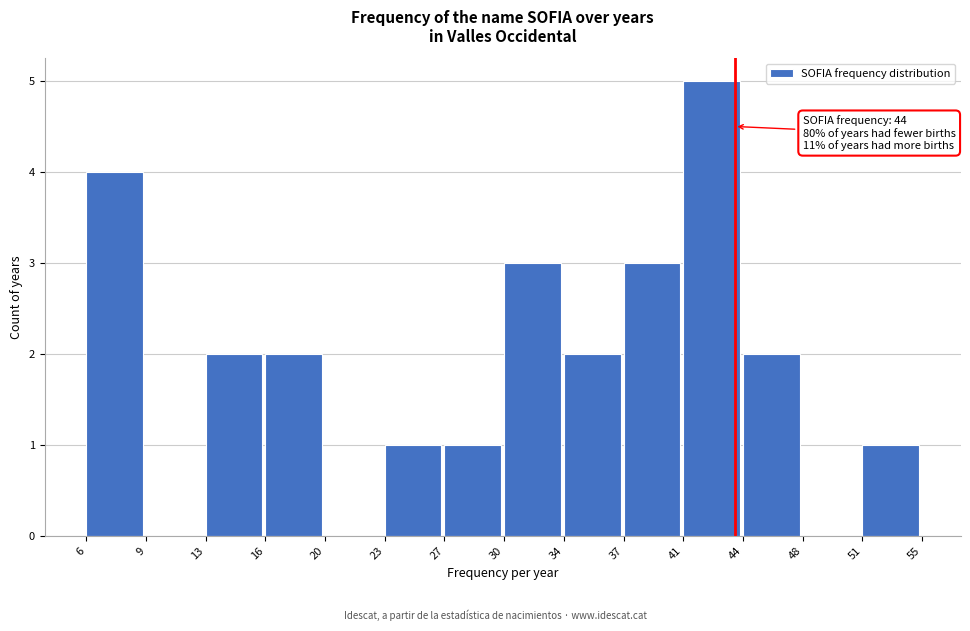

Which range on the x-axis has the tallest bar?

41 to 44